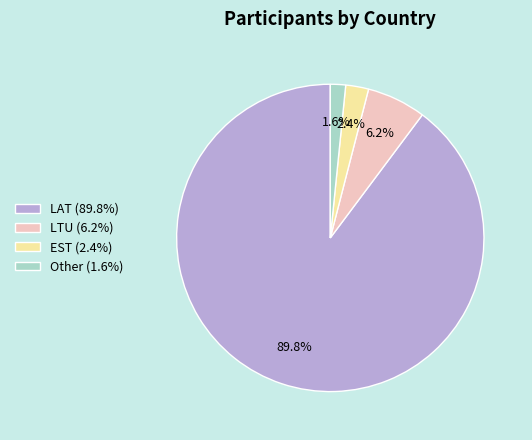

How much of the chart is everything except Other?

98.2%